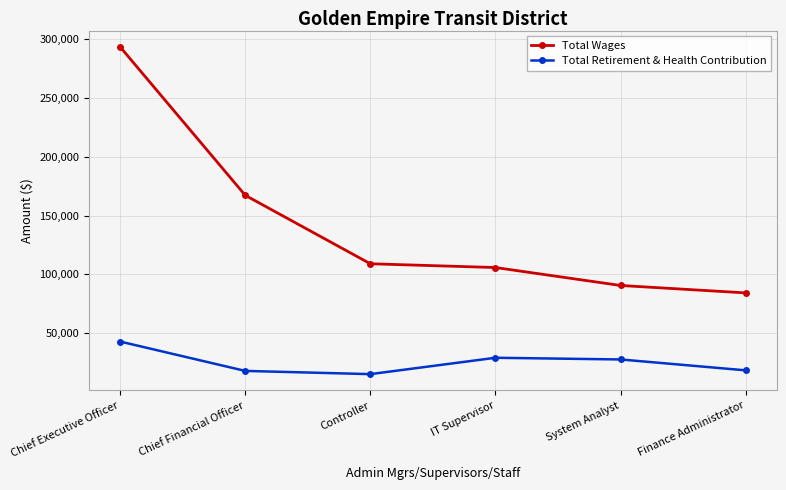

Between Chief Executive Officer and Controller, which series saw the biggest shift?

Total Wages